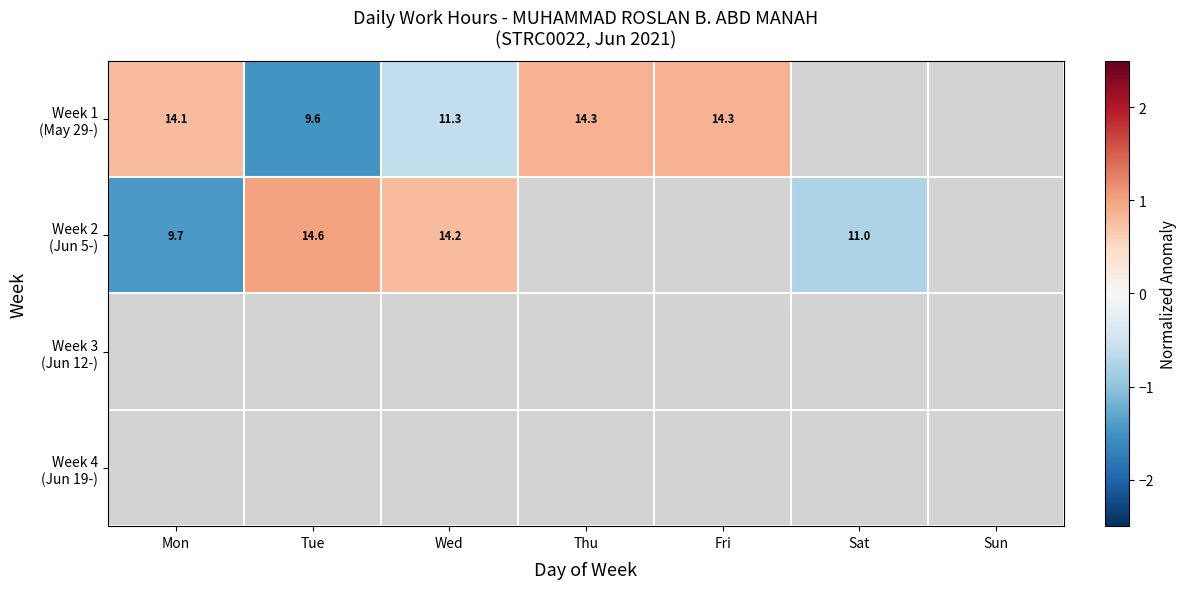

True or false: Week 1 (May 29-) has a value of 0.8 at Mon.

True